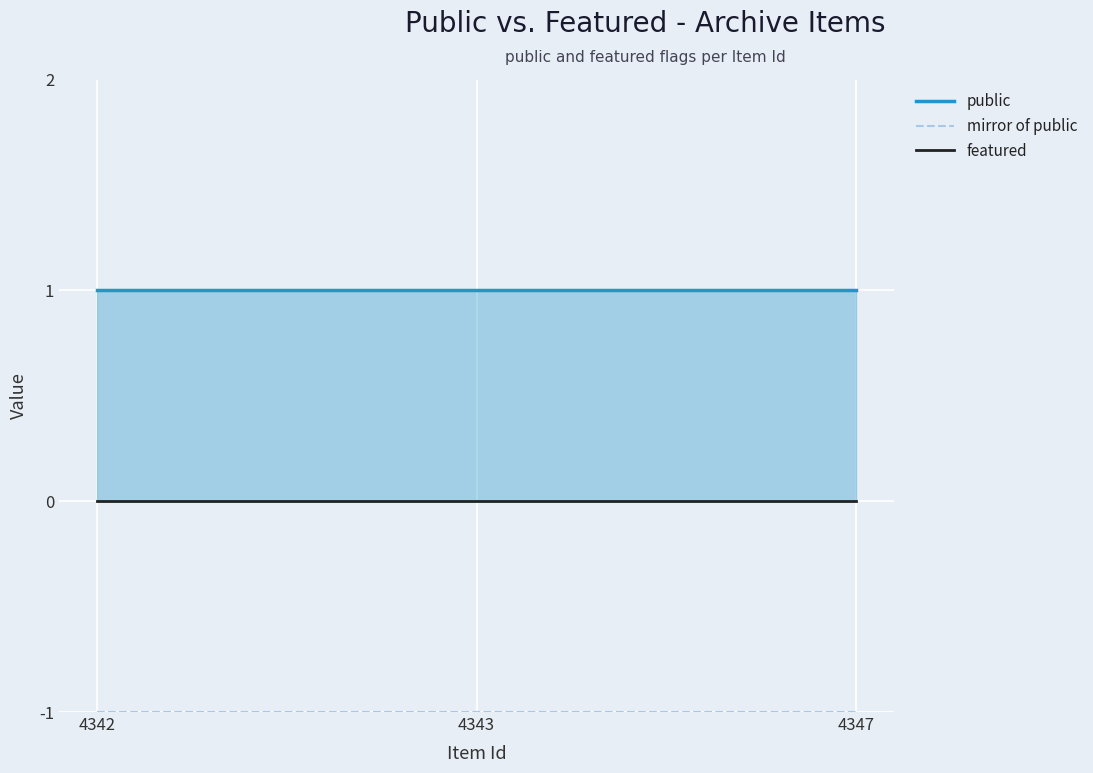

Reading left to right, list all the values displayed in this chart.

public: 1	1	1
mirror of public: -1	-1	-1
featured: 0	0	0